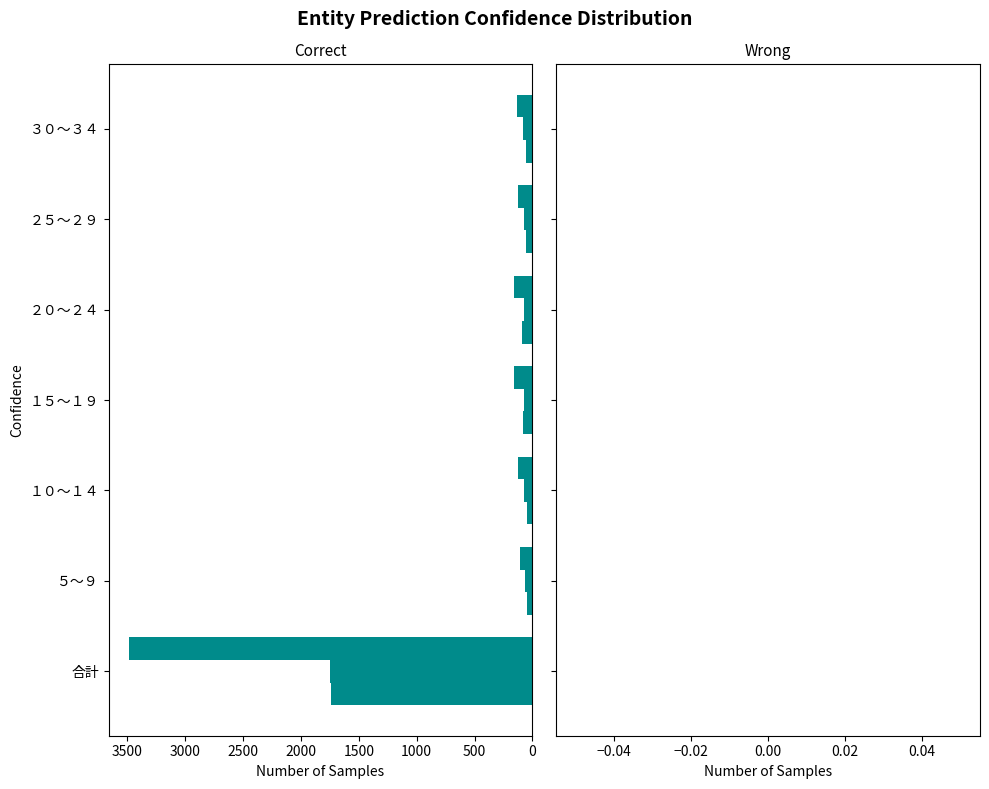

Count the number of data series in this chart.

3